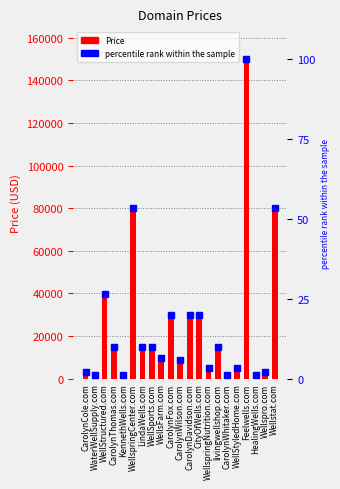

Reading left to right, transcribe all the data shown in this chart.

Price: 2888.0	1888.0	39888.0	14888.0	1888.0	79888.0	14888.0	14888.0	9888.0	29888.0	8888.0	29888.0	29888.0	4888.0	14888.0	1888.0	4888.0	149888.0	1888.0	2888.0	79888.0
percentile rank within the sample: 1.9	1.3	26.6	9.9	1.3	53.3	9.9	9.9	6.6	19.9	5.9	19.9	19.9	3.3	9.9	1.3	3.3	100.0	1.3	1.9	53.3